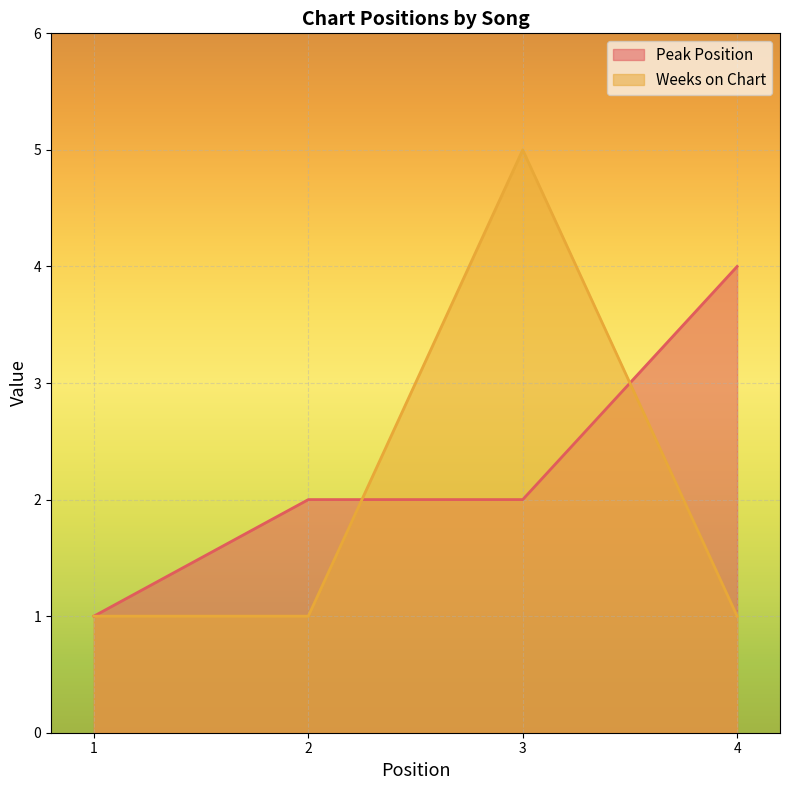

True or false: Weeks on Chart has a value of 1 at 2.

True